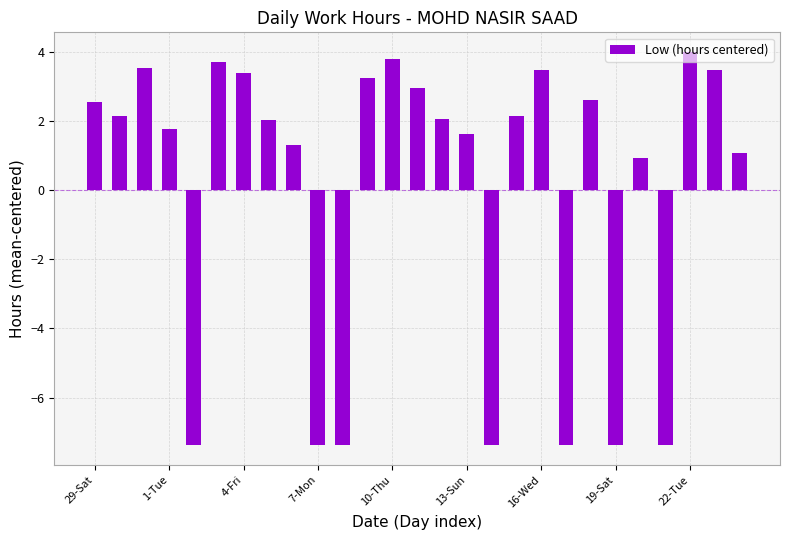

What is the minimum value shown in the chart?

-7.4